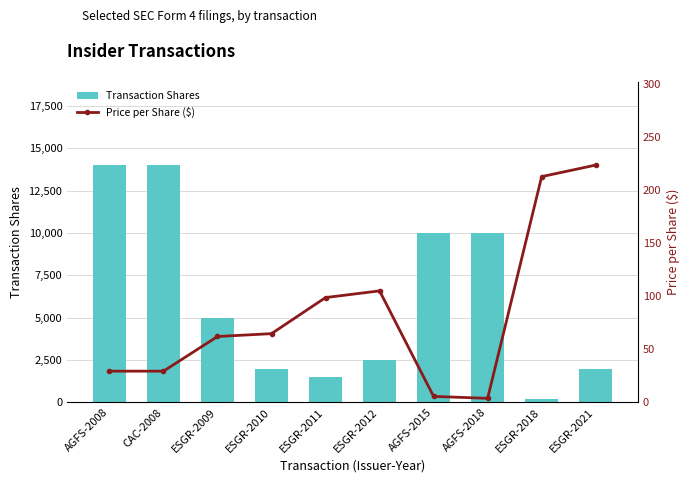

How many groups of bars are there?

10